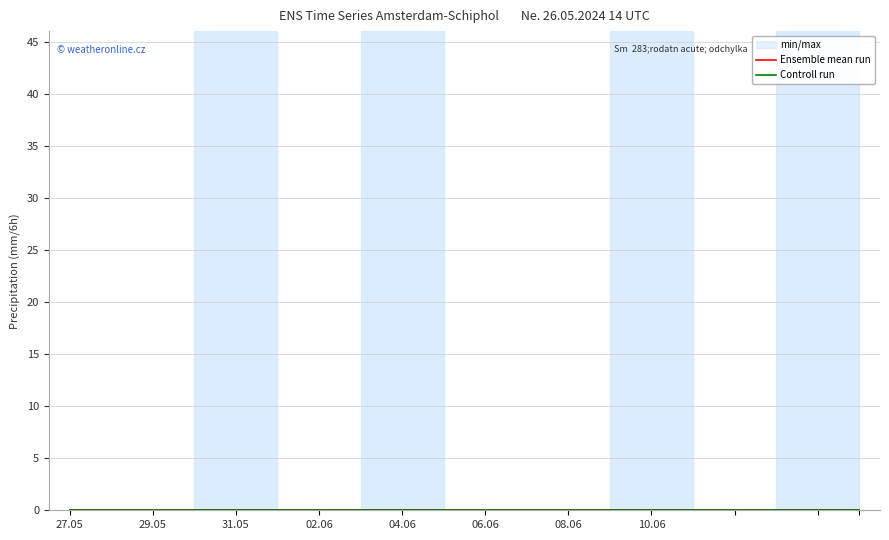

True or false: min has more than 0 interior local peaks.

False